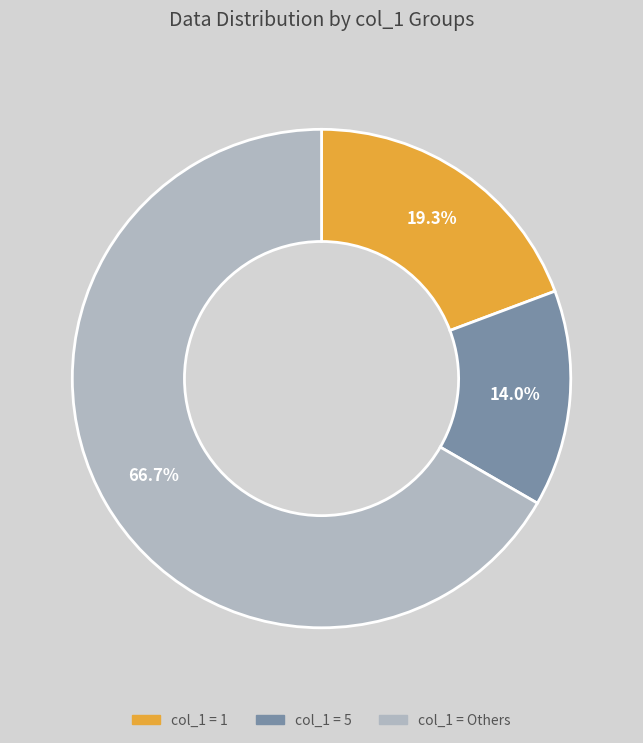

Does any single category account for the majority?

Yes